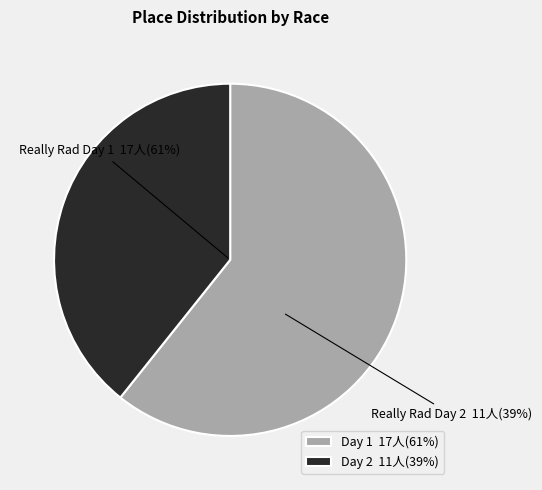

To the nearest percent, what percentage of the pie is Really Rad Festival of Cyclocross Day 2?

39%